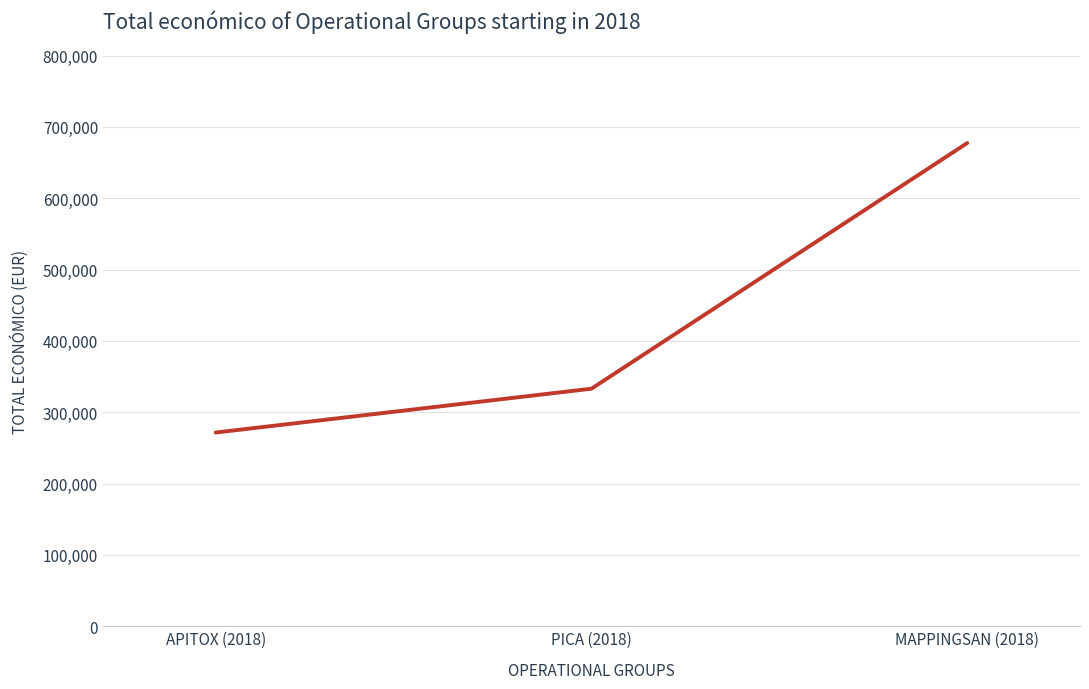

Rank the categories by value from lowest to highest.

APITOX (2018), PICA (2018), MAPPINGSAN (2018)